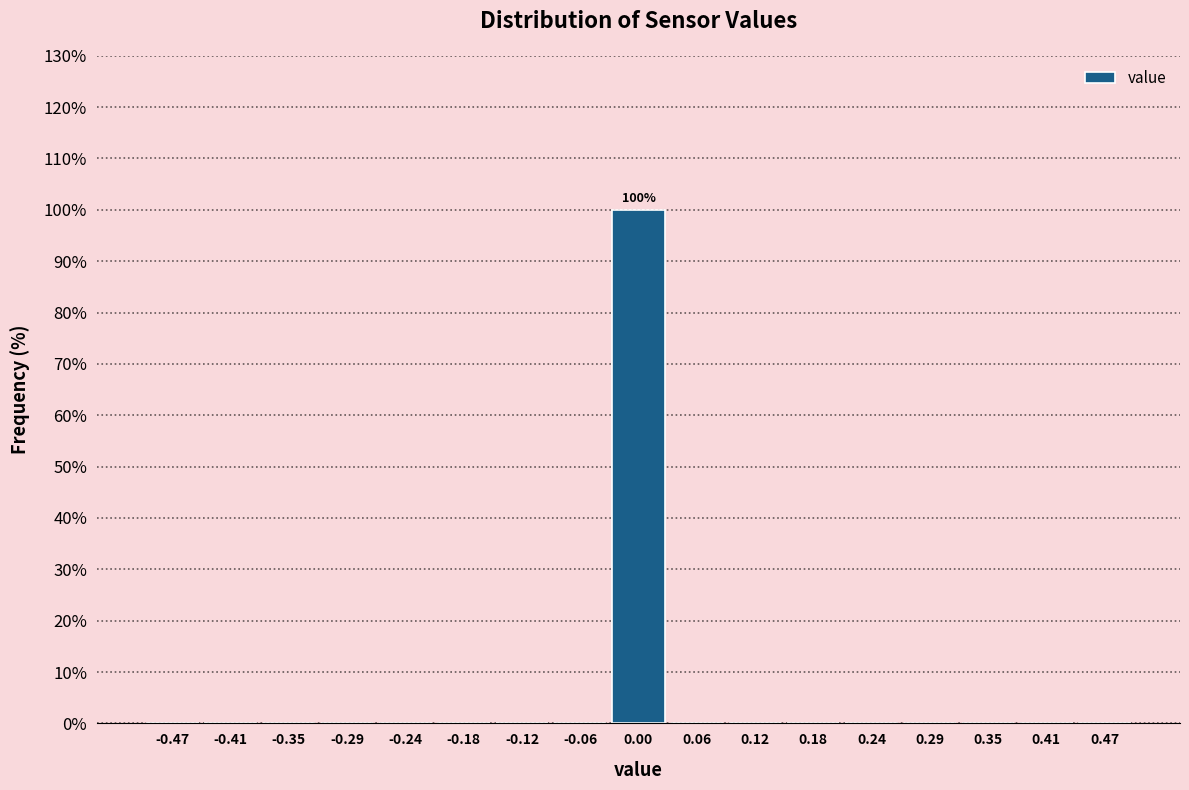

Which range on the x-axis has the tallest bar?

-0.03 to 0.03